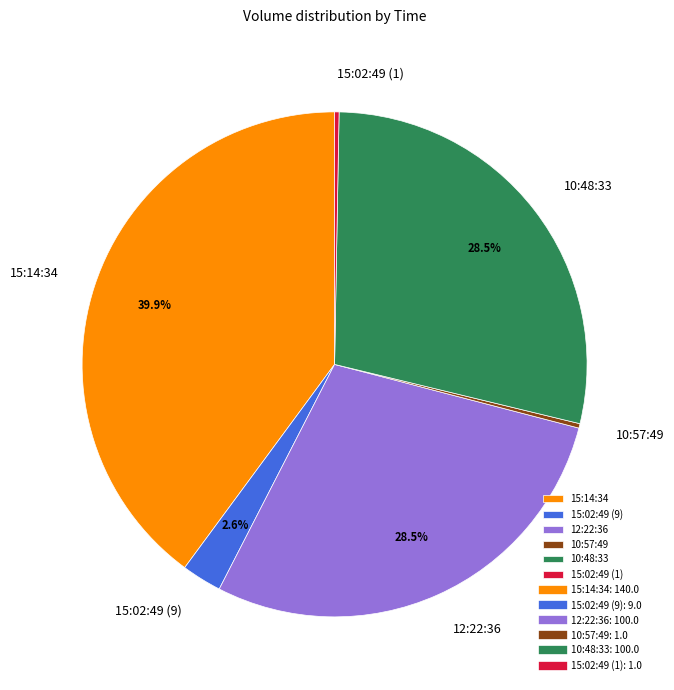

Approximately how many times larger is the value at 15:14:34 compared to 10:48:33?

1.4